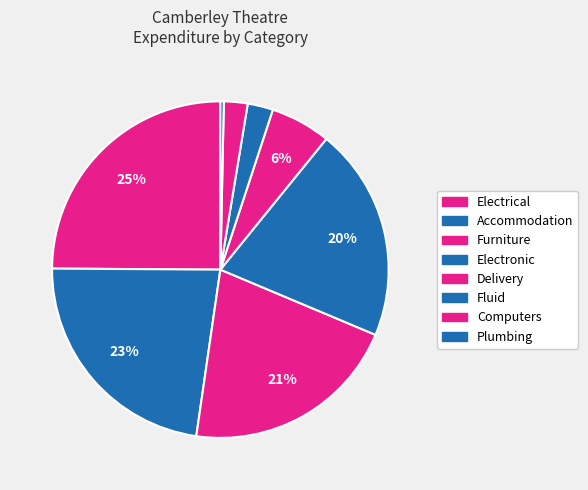

To the nearest percent, what is the difference between the Plumbing and Fluid slice percentages?

2%